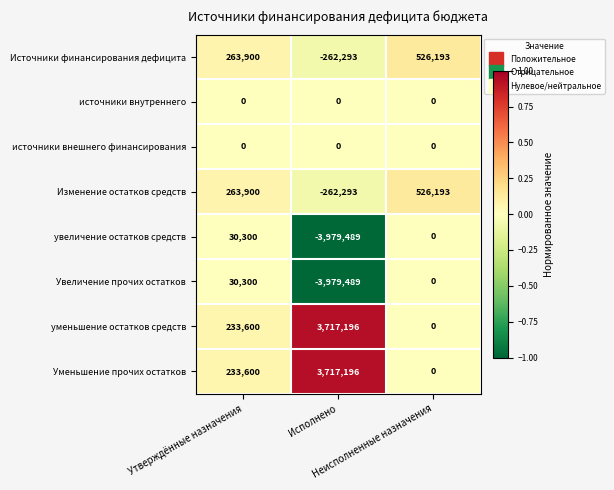

What is the average value of the увеличение остатков средств series?

-1316396